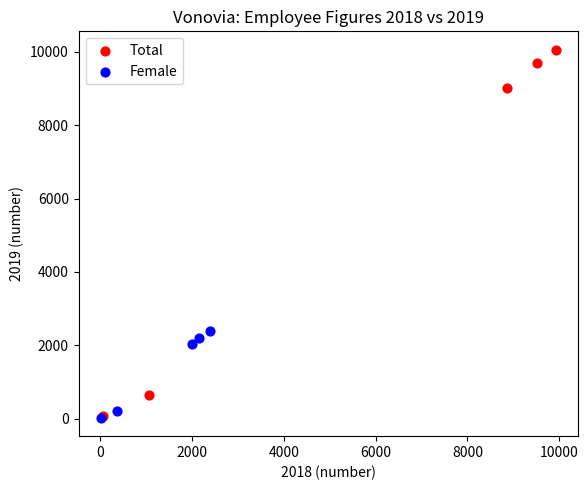

Which series contains the highest Y value?

Total